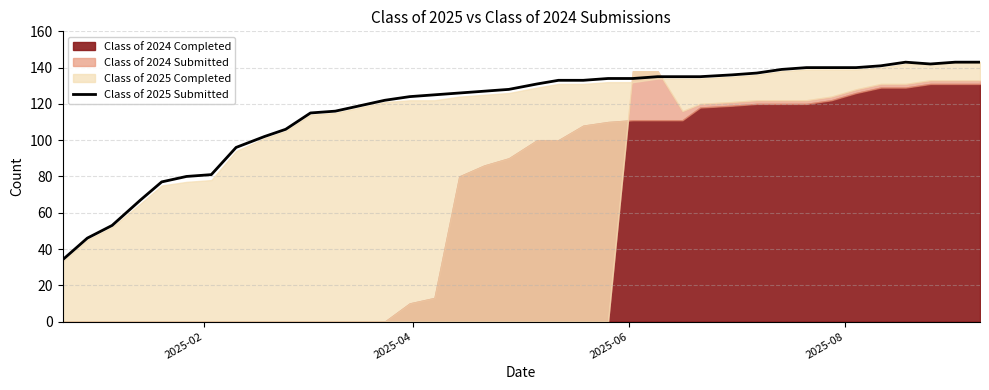

What is the minimum value for Class of 2025 Submitted?

34